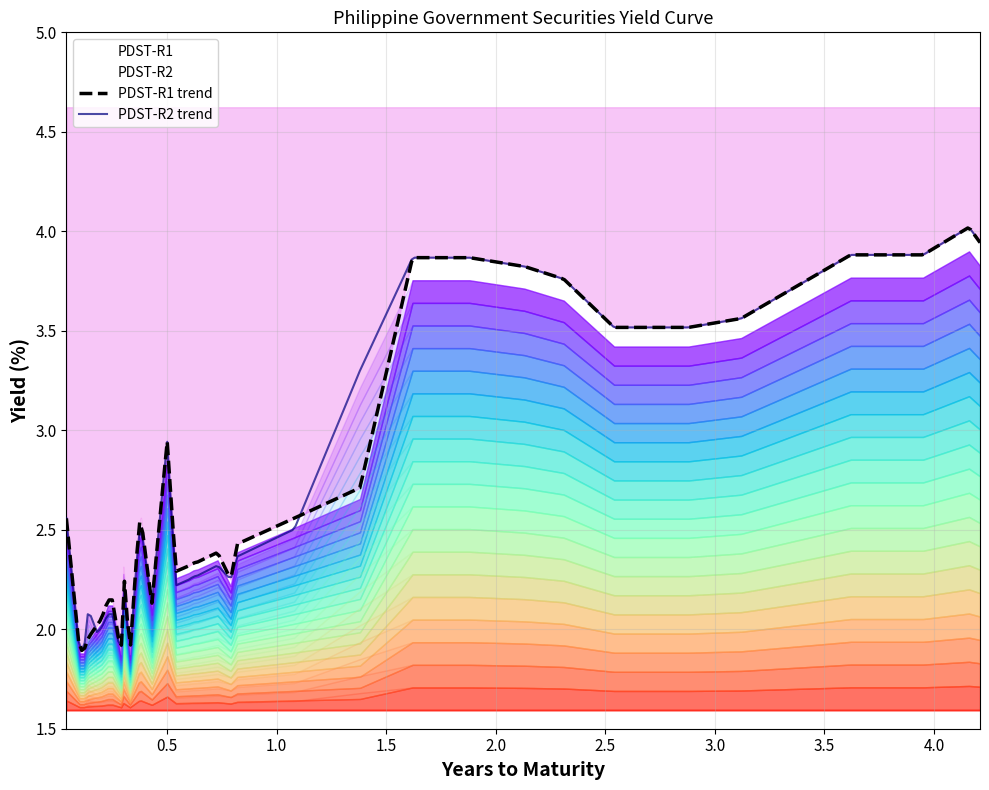

Which category has the highest value across all series?

38